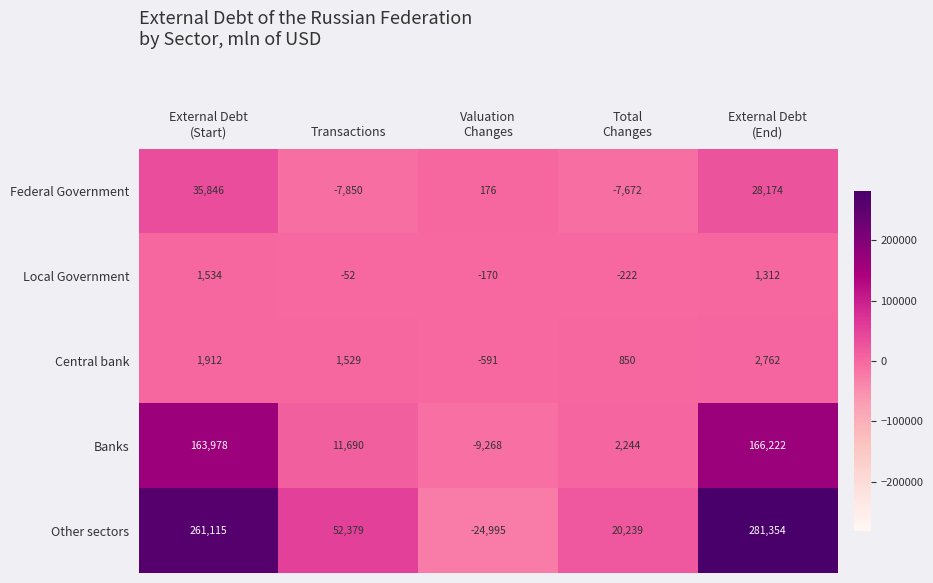

True or false: Local Government has a value of -31 at Transactions.

False